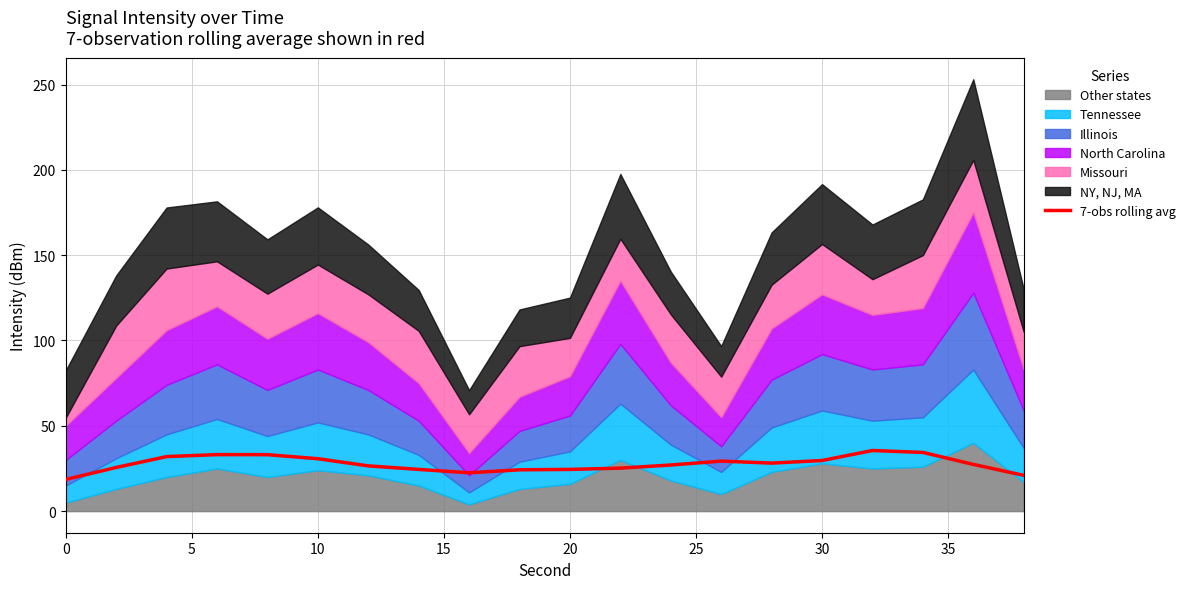

What is the difference between the maximum and minimum values?

17.0